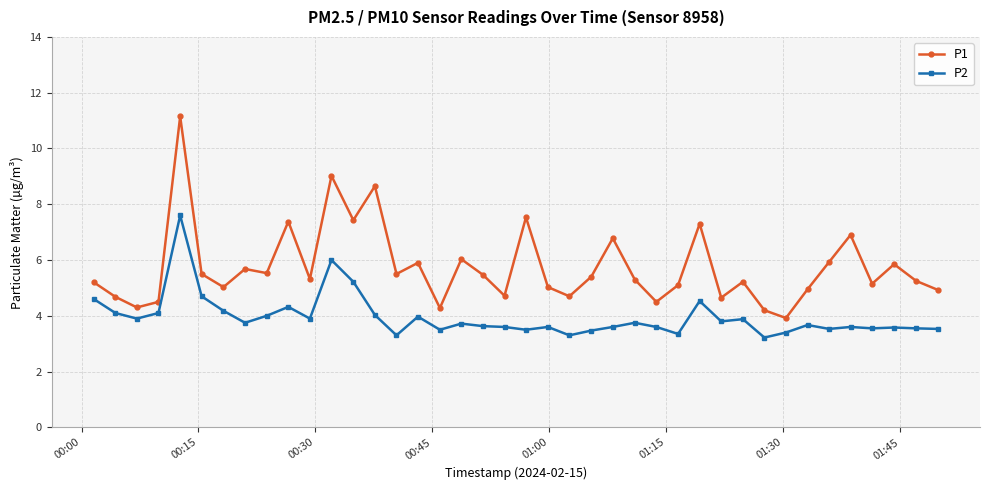

What is the difference between the maximum and minimum values in the P2 series?

4.4